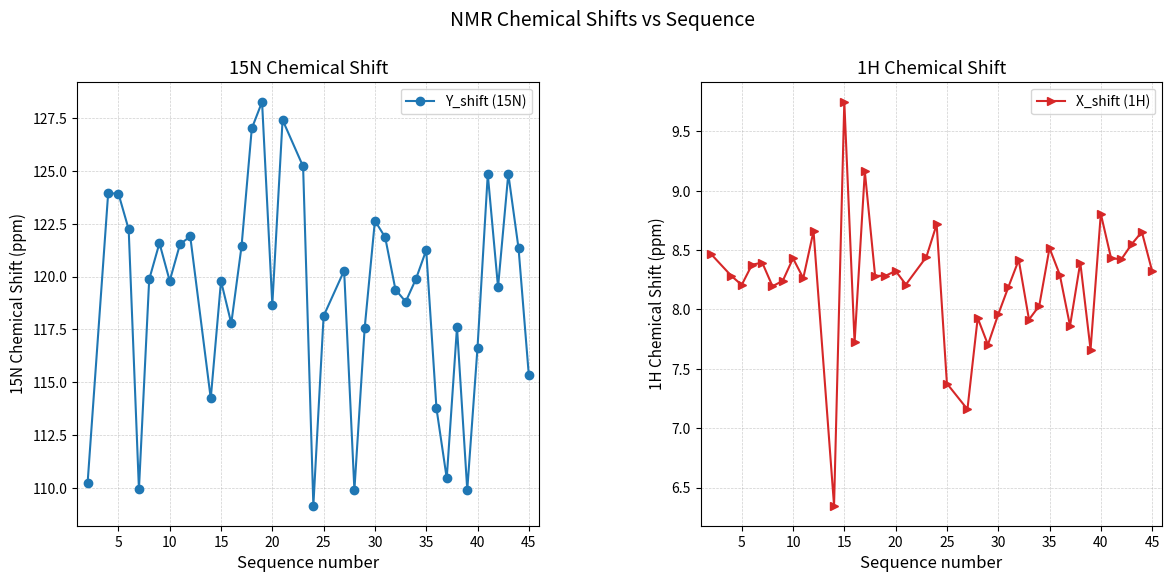

True or false: Y_shift (15N) and X_shift (1H) intersect in this chart.

False